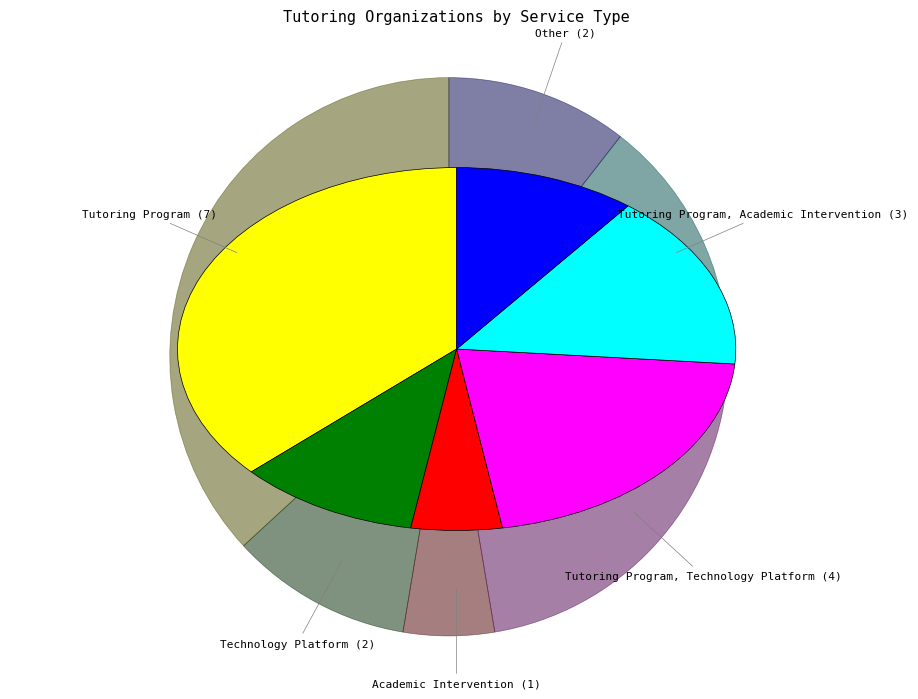

Which has a higher value, Tutoring Program, Academic Intervention or Tutoring Program?

Tutoring Program